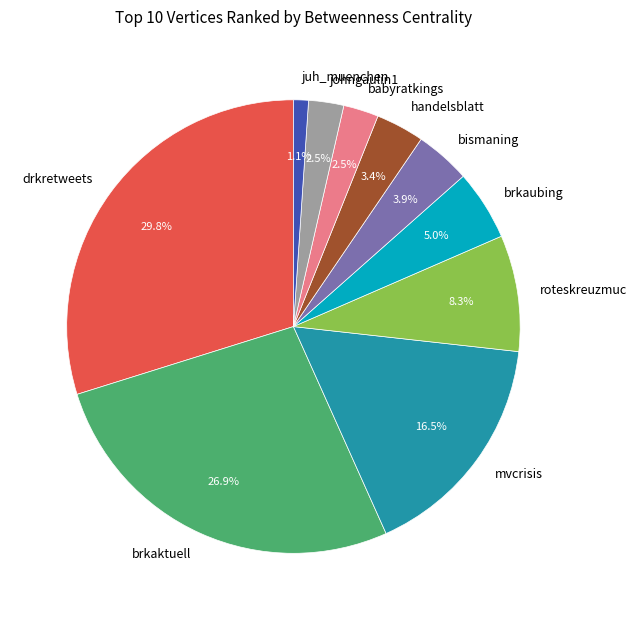

What percentage is the bismaning slice, to the nearest percent?

4%